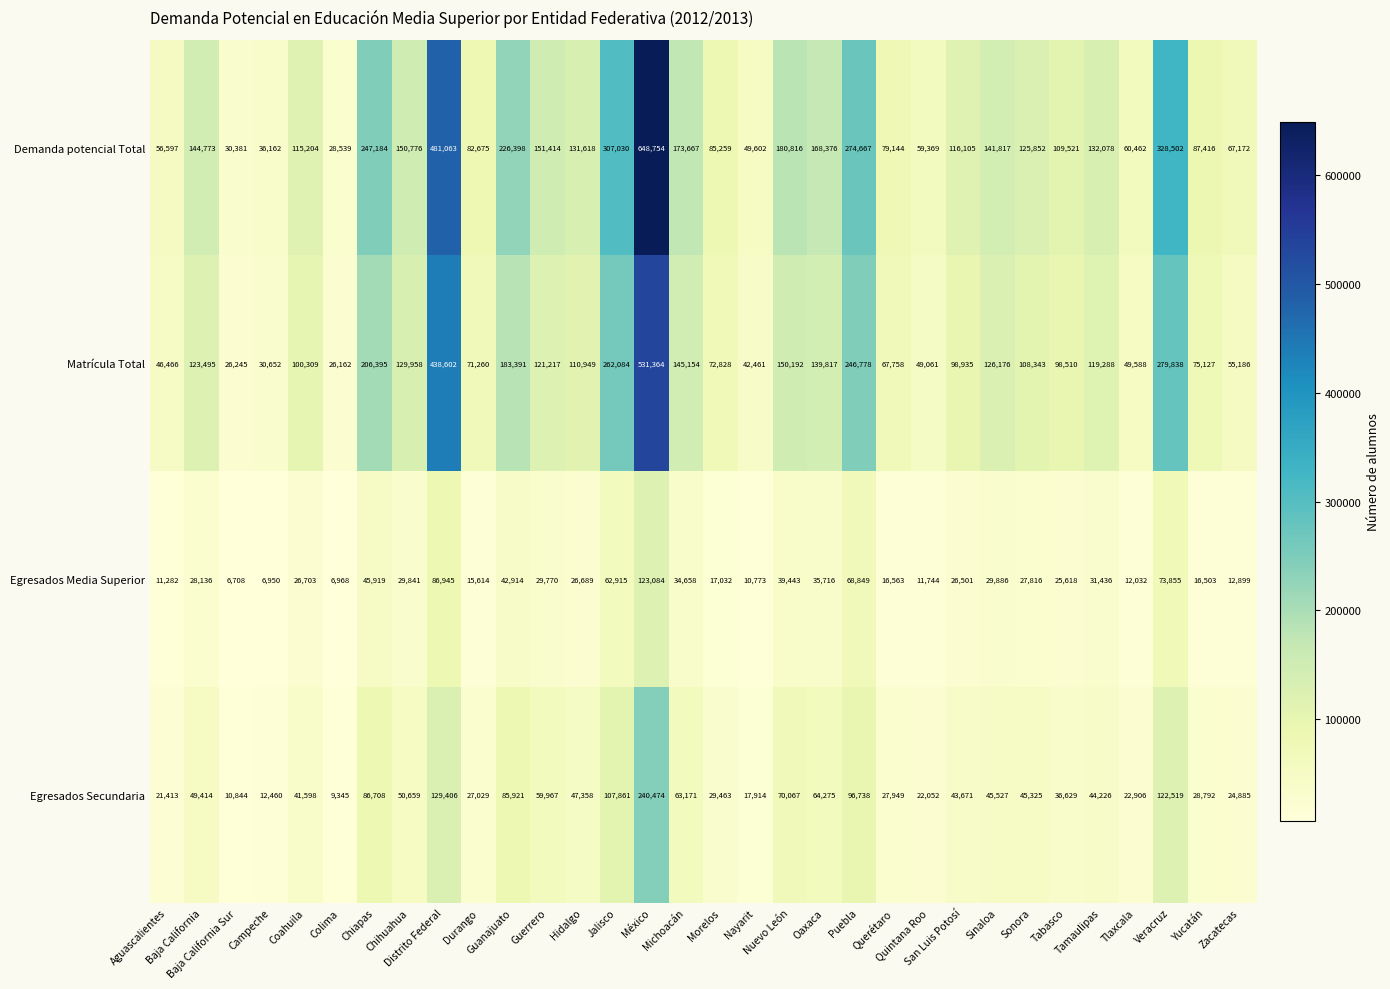

What is the difference between the maximum and minimum values in the Demanda potencial Total series?

620215